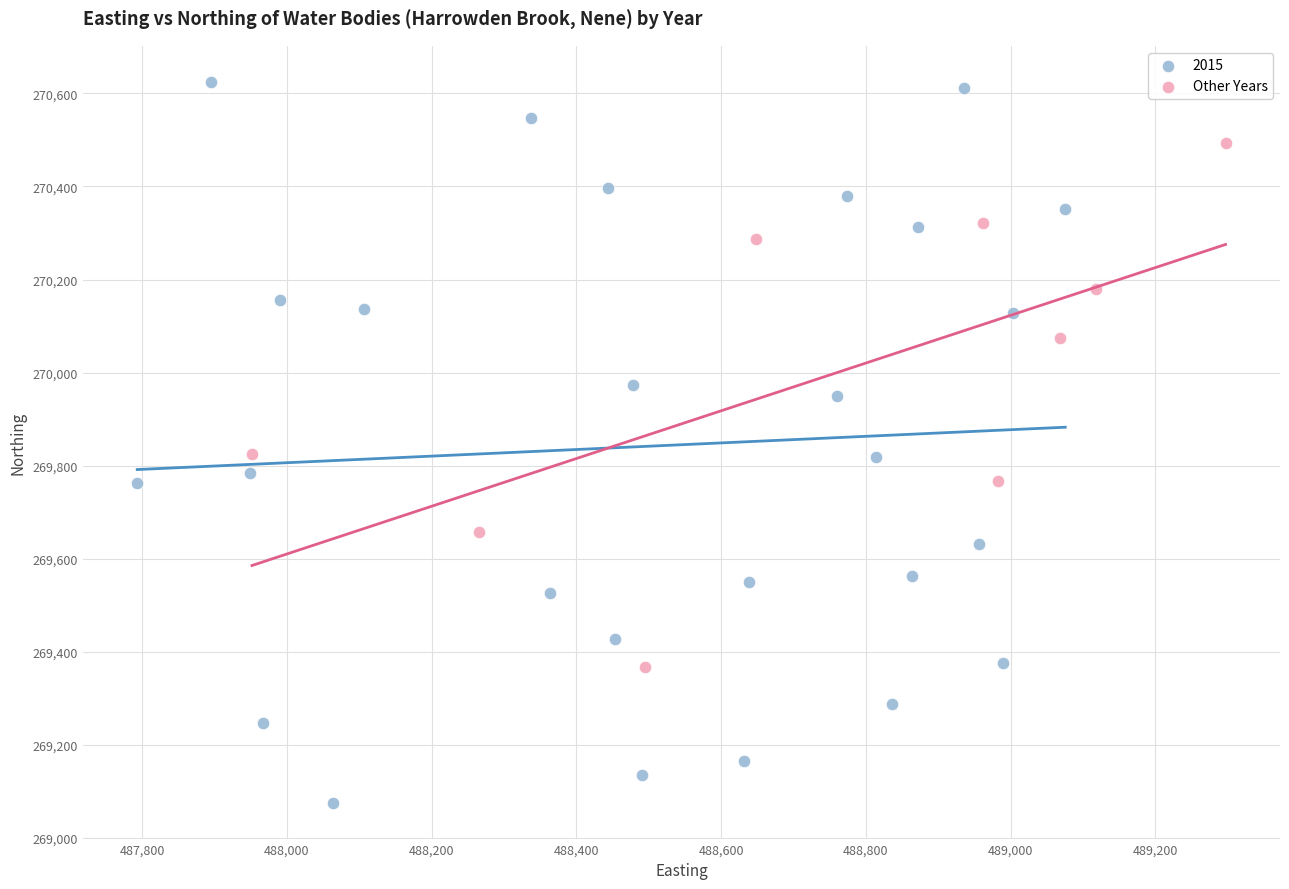

Which series reaches the minimum Y coordinate?

2015